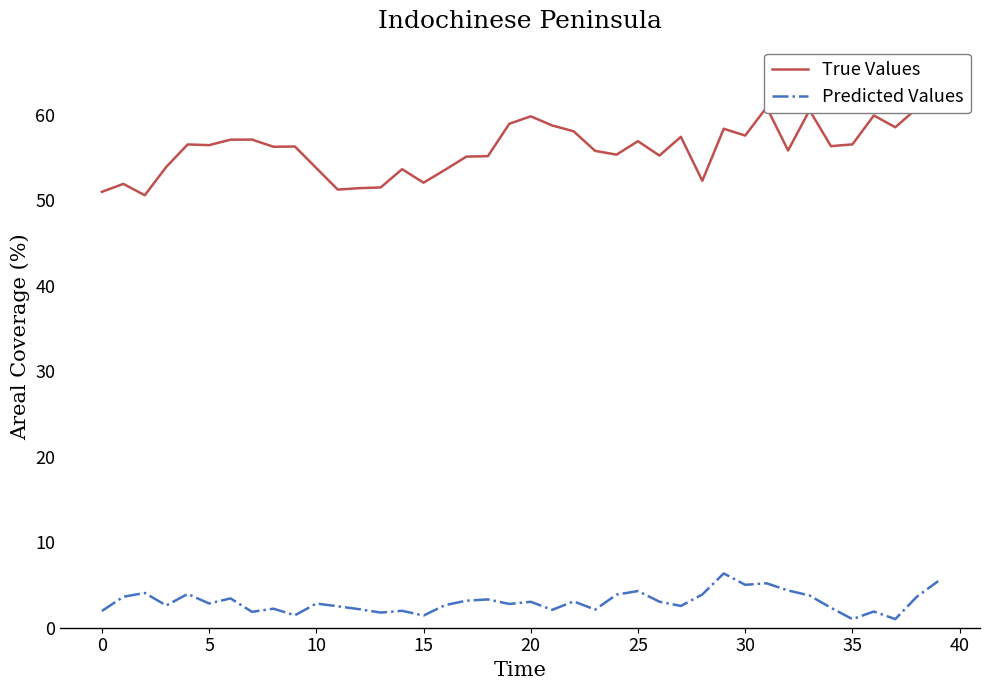

Between 27 and 36, which series saw the biggest shift?

True Values